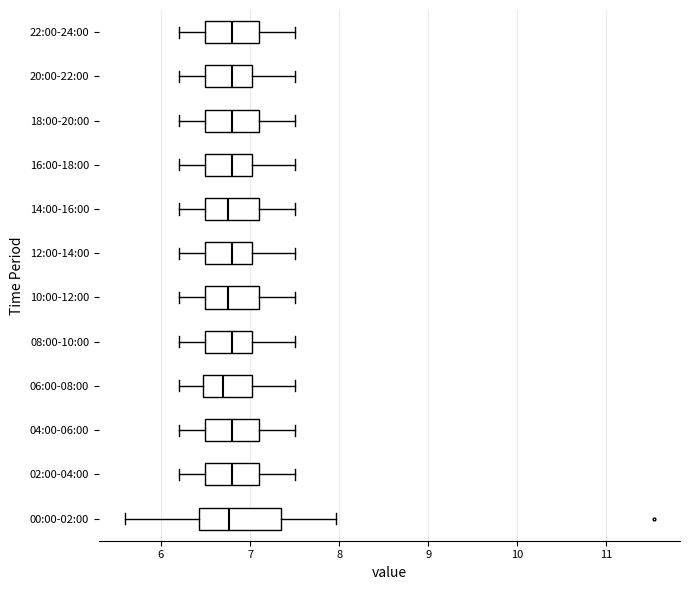

Where does the right whisker of the box for 04:00-06:00 end on the x-axis? The values are not printed on the chart, so give them approximately, as read against the axis.

7.5